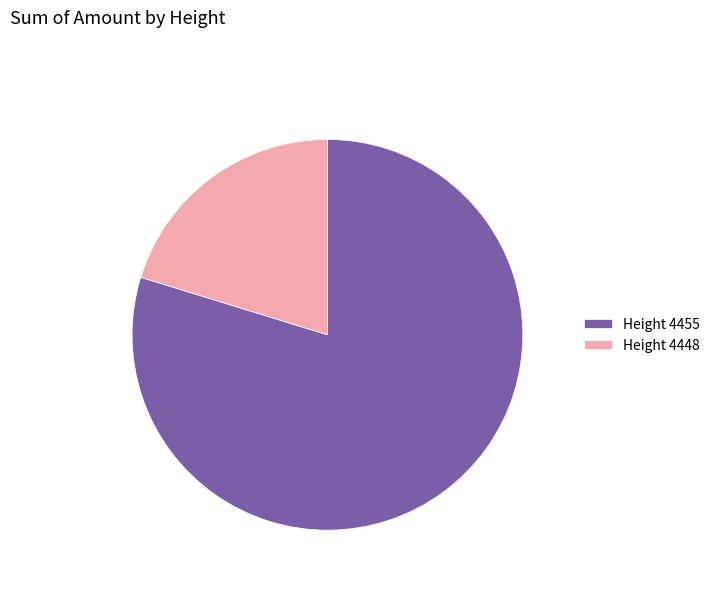

Does Height 4455 account for over 50% of the chart?

Yes